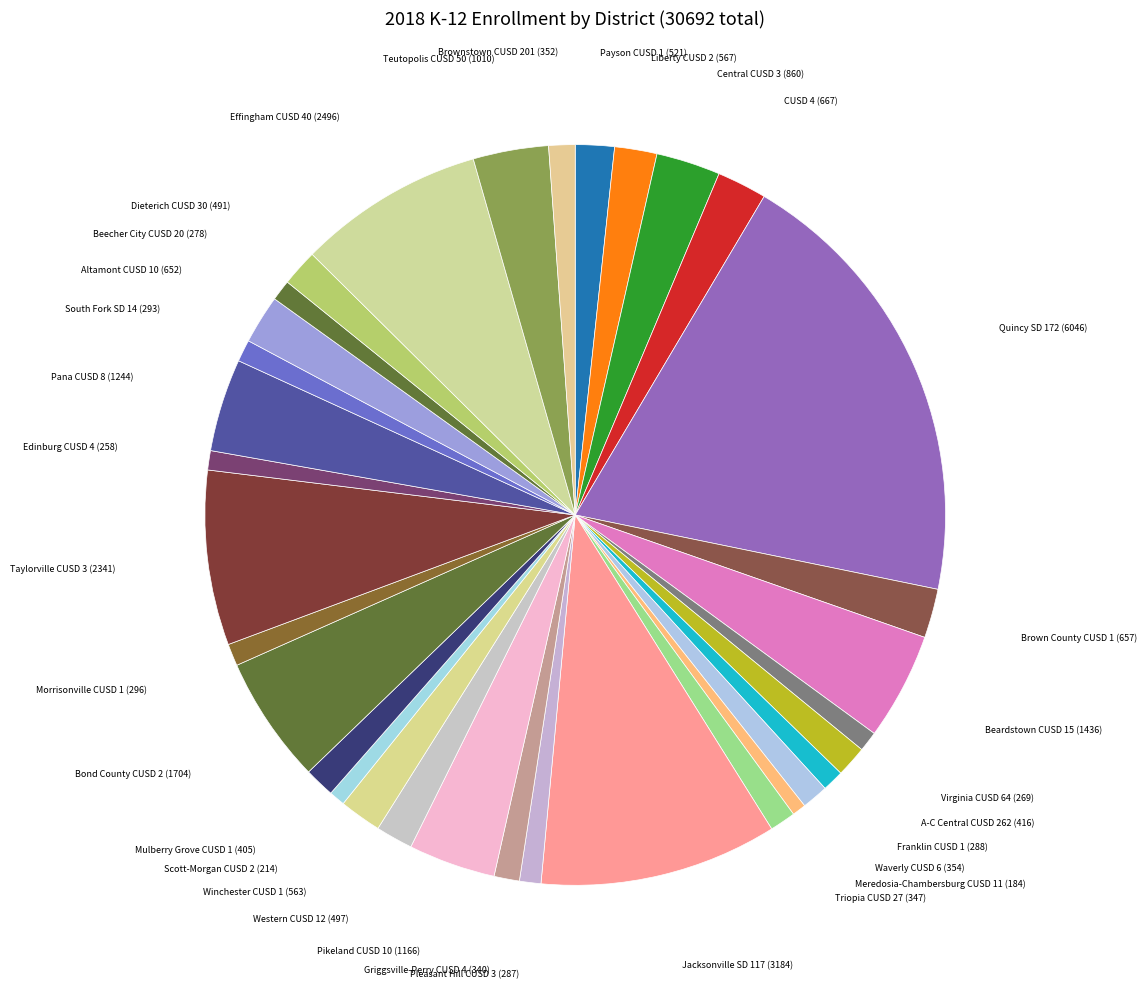

Does any single category account for the majority?

No